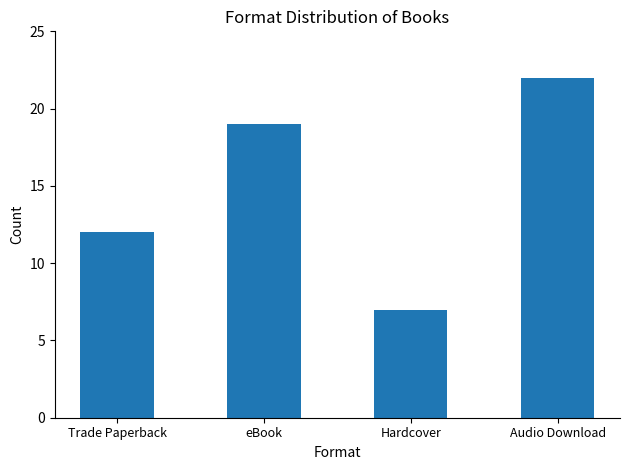

What is the approximate value at Hardcover, to the nearest 5?

5